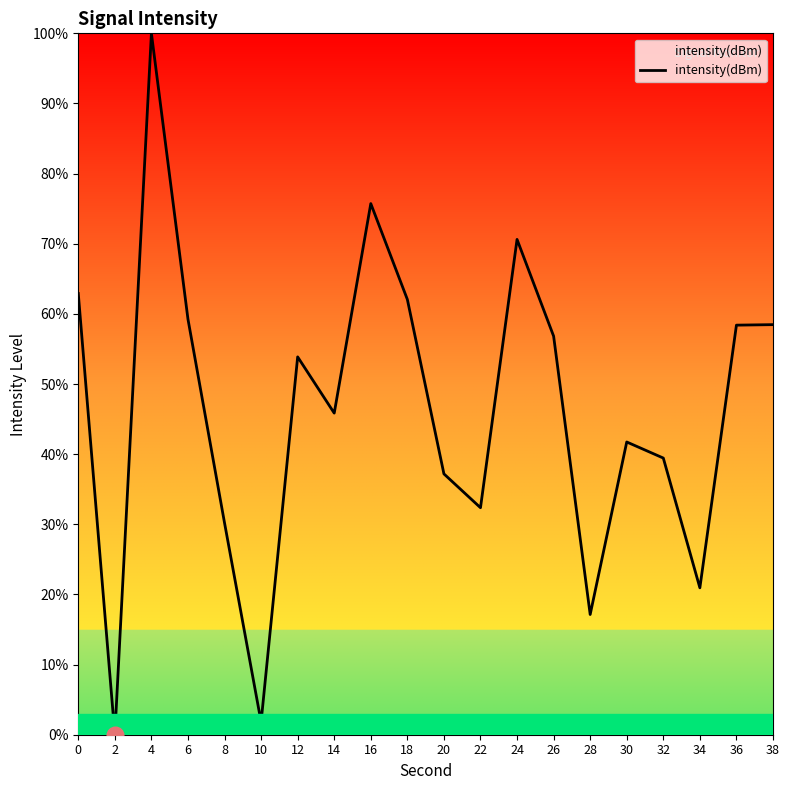

What is the change in value from 0 to 14?

-17.0